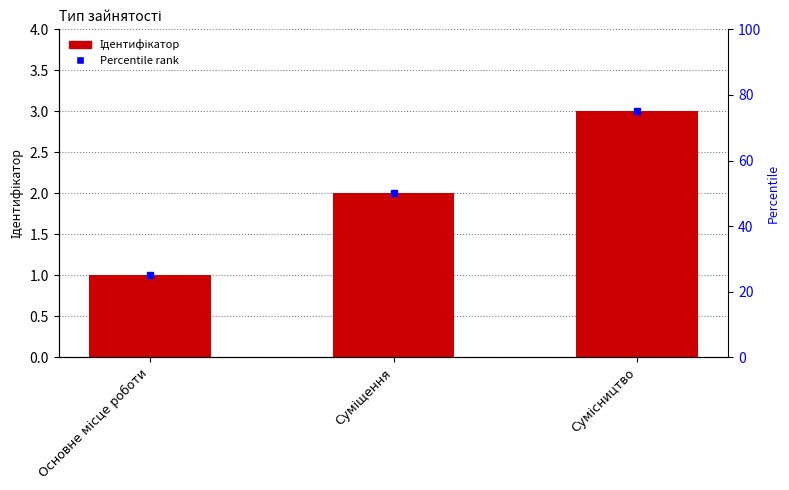

The value at Основне місце роботи is 1. True or false?

True